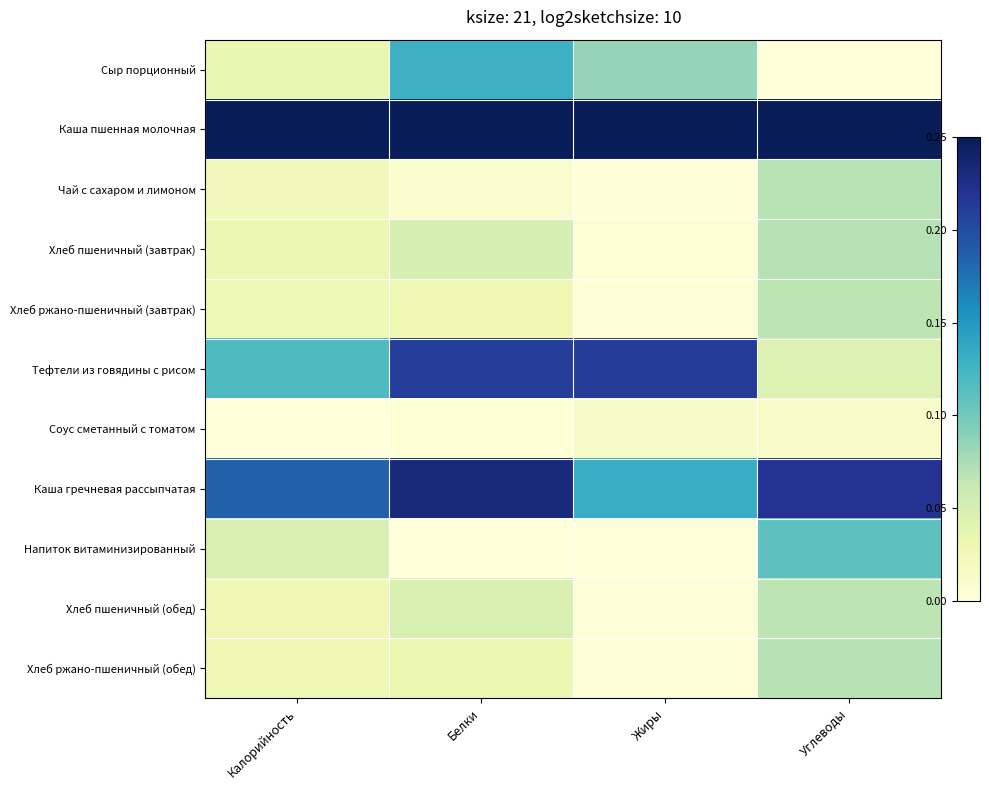

At which category is the sum across all series the highest?

Белки